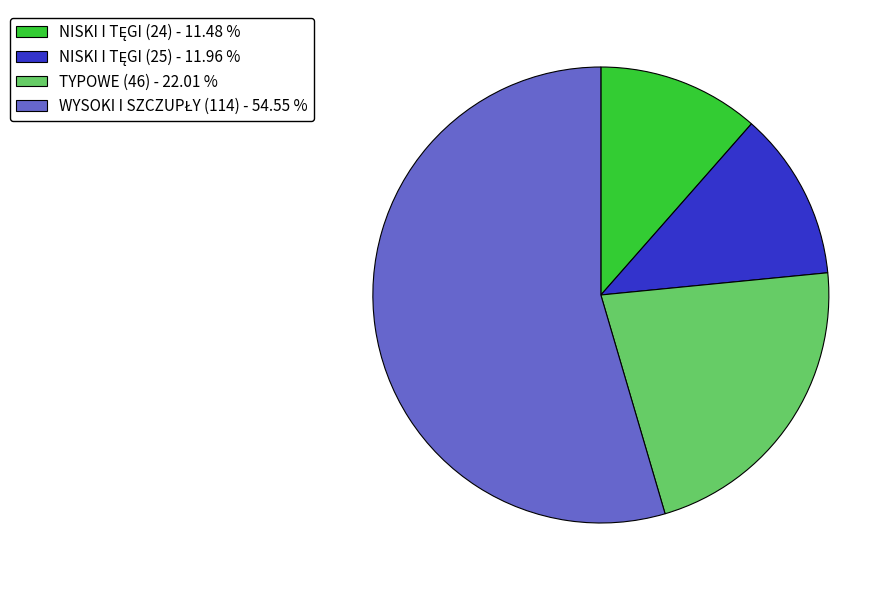

Is there any slice that represents more than half of the pie?

Yes